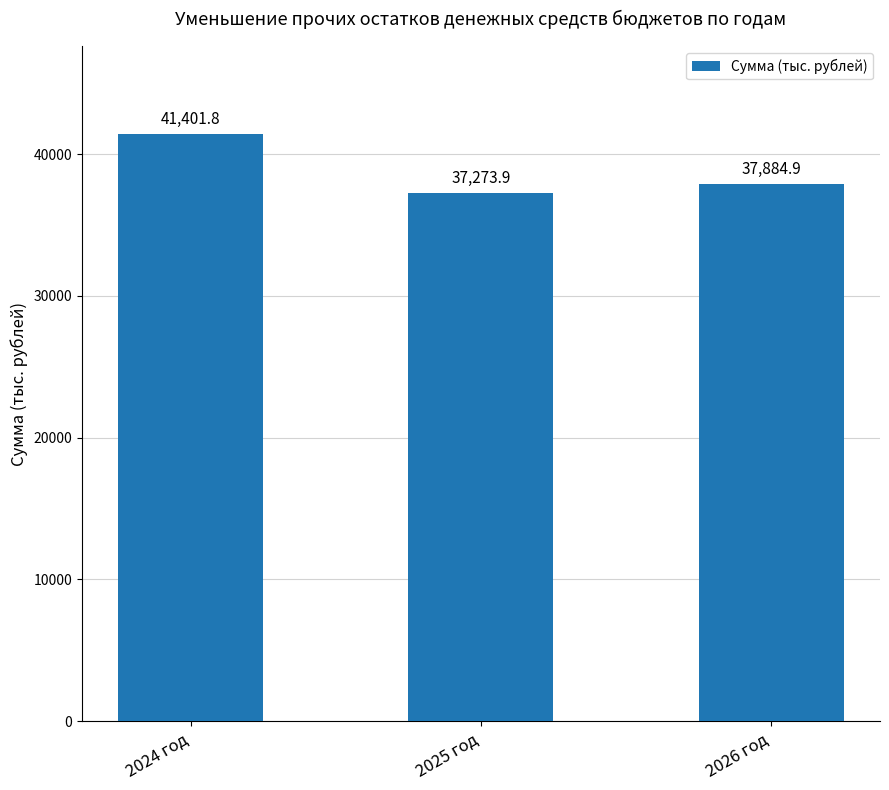

What is the difference between the values at 2025 год and 2026 год?

611.0